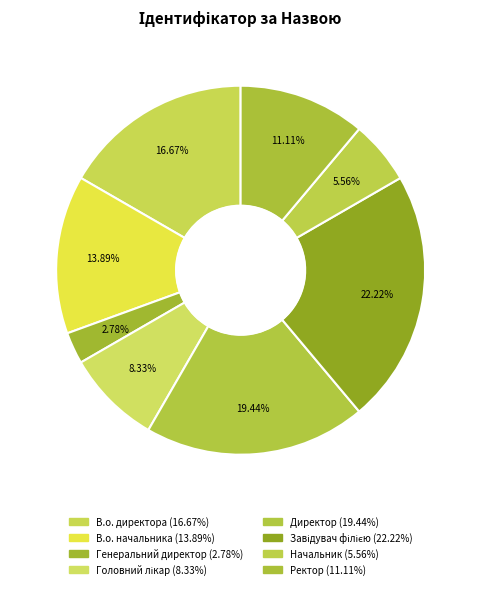

Does Завідувач філією account for over 50% of the chart?

No